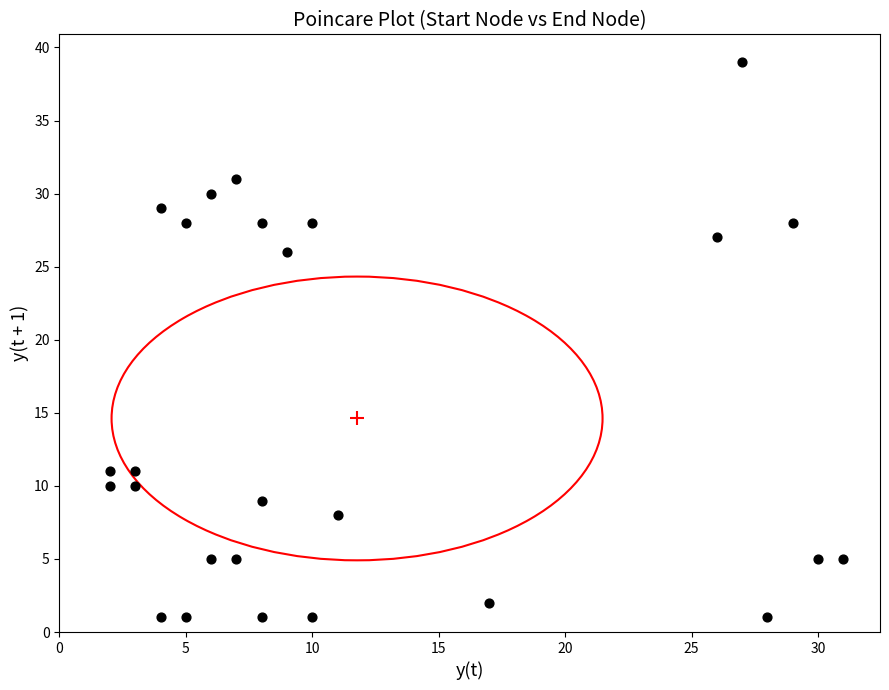

What Y value in the scatter plot is closest to 20?

26